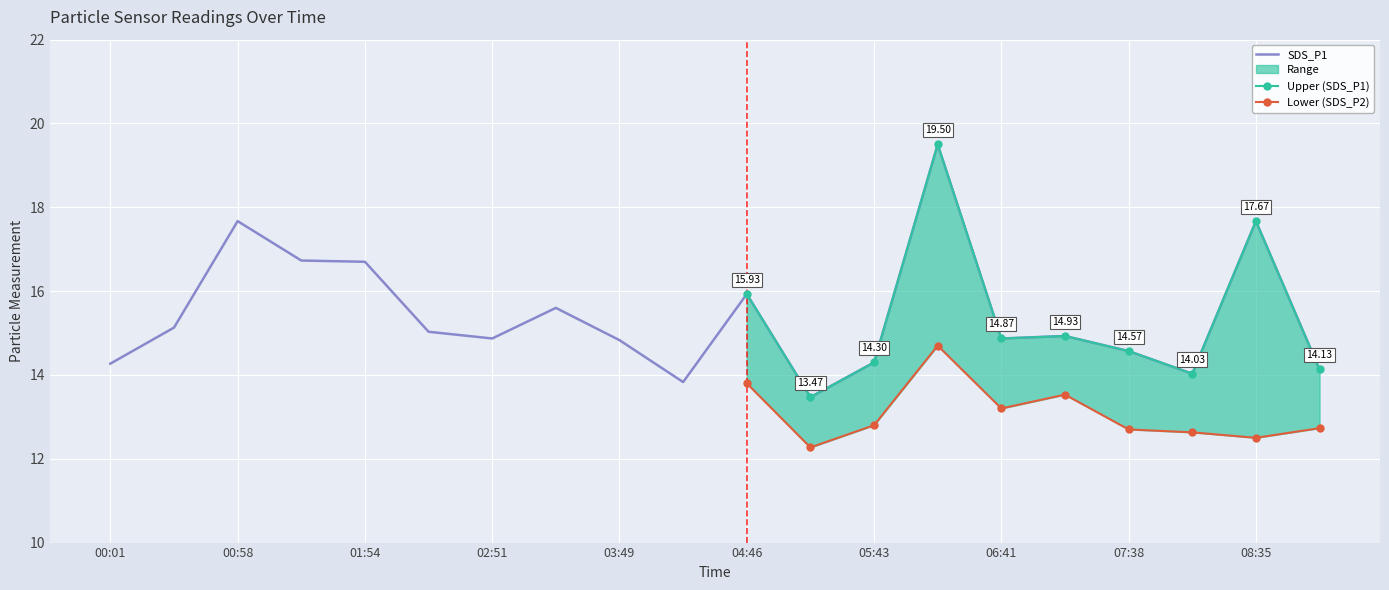

True or false: the data shows 14.9 at 07:09.

True